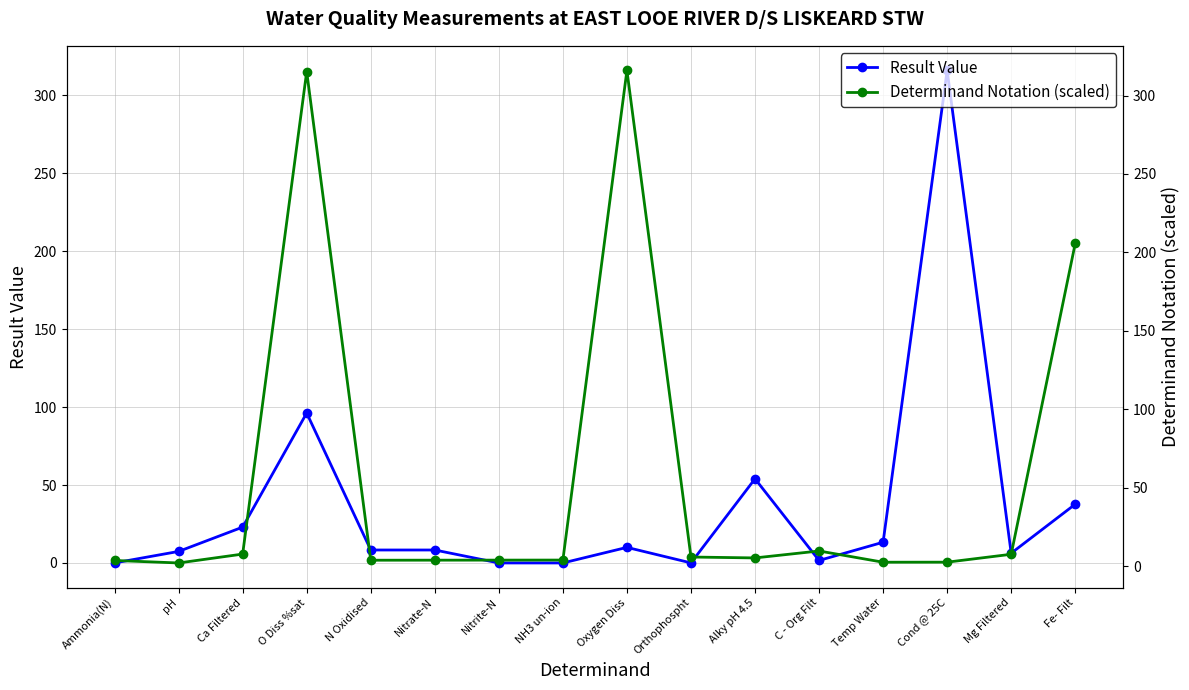

In Result Value, how many points are higher than both neighbors (excluding endpoints)?

4